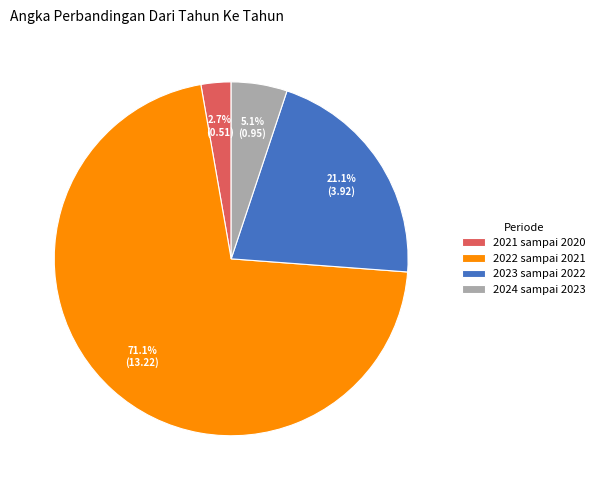

What is the largest slice in the pie chart?

2022 sampai 2021